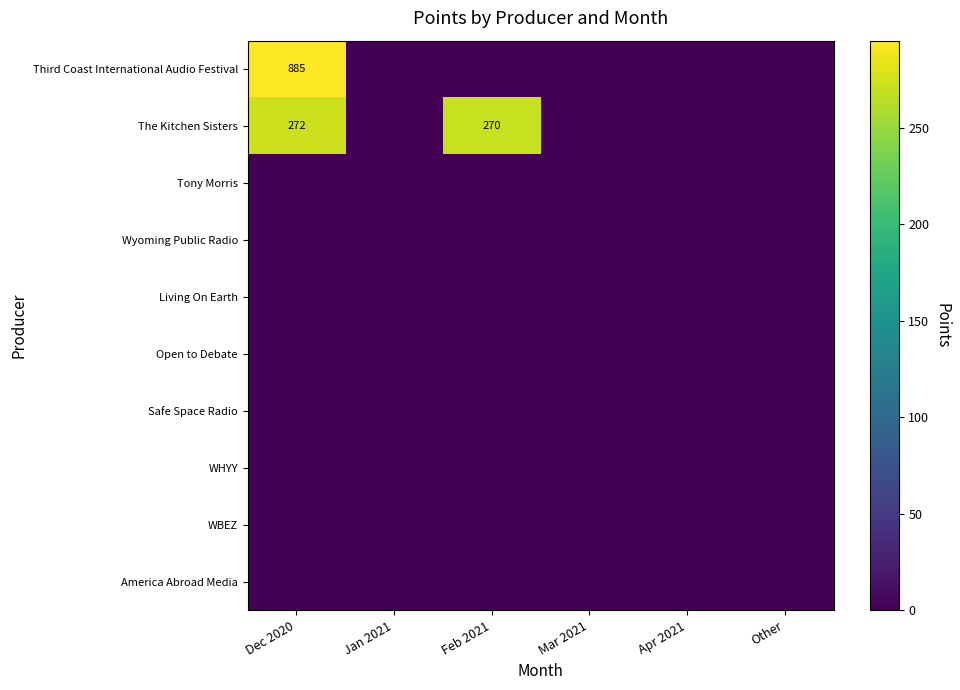

The value of Third Coast International Audio Festival at Dec 2020 is 885. True or false?

True